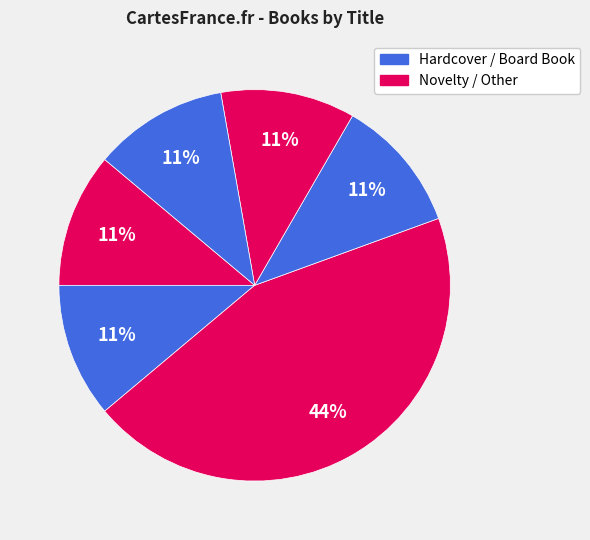

How many segments does this pie chart have?

6